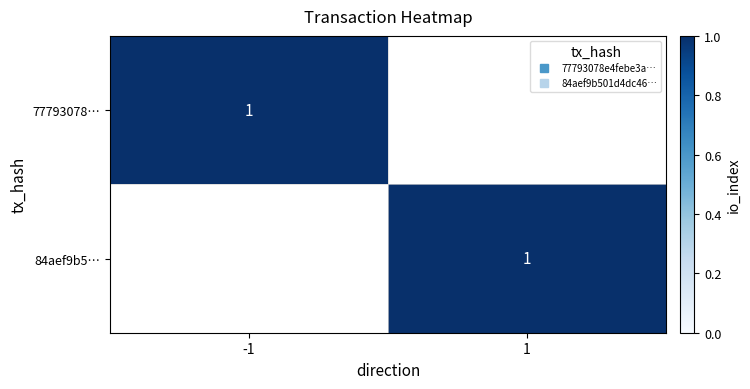

The 77793078e4febe3aaefa5374f322308acaebd88 series shows 0 at 1. True or false?

False